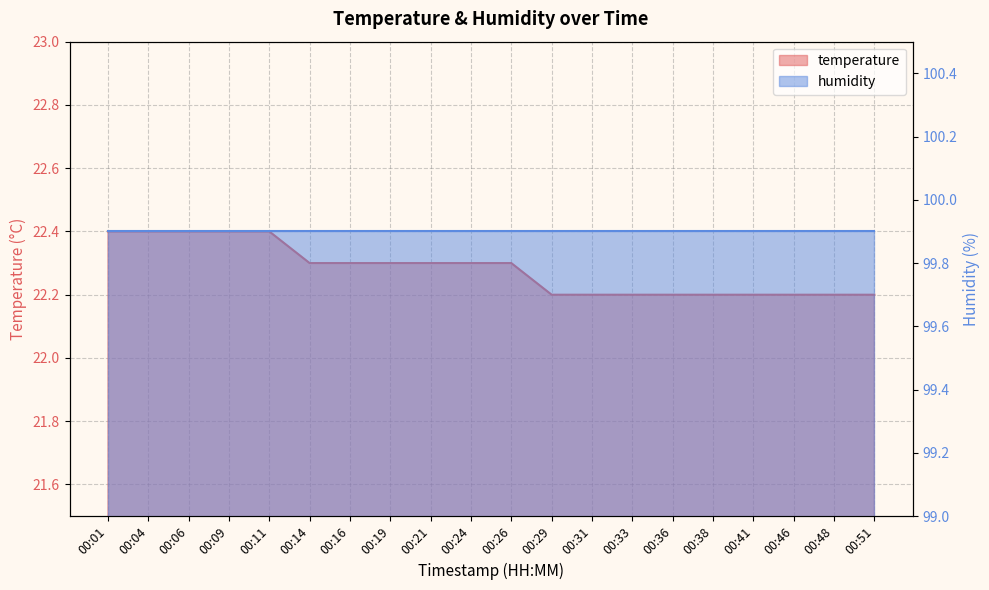

How many values are between 22 and 23?

20